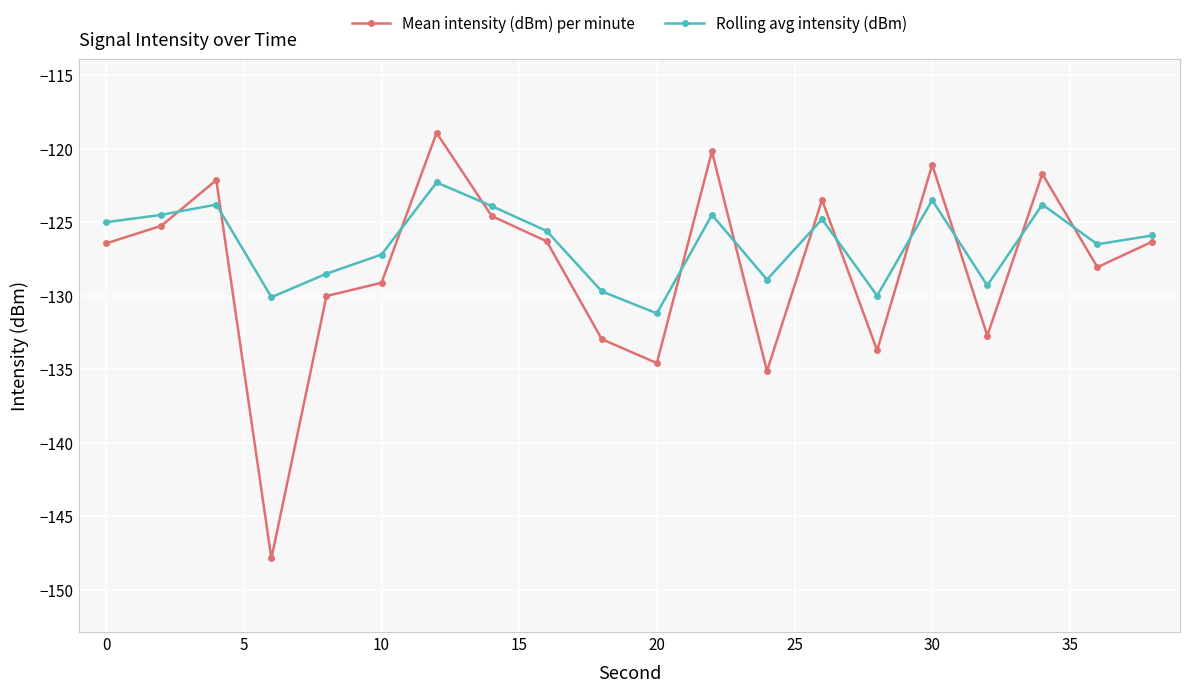

Does the chart have visible grid lines?

Yes